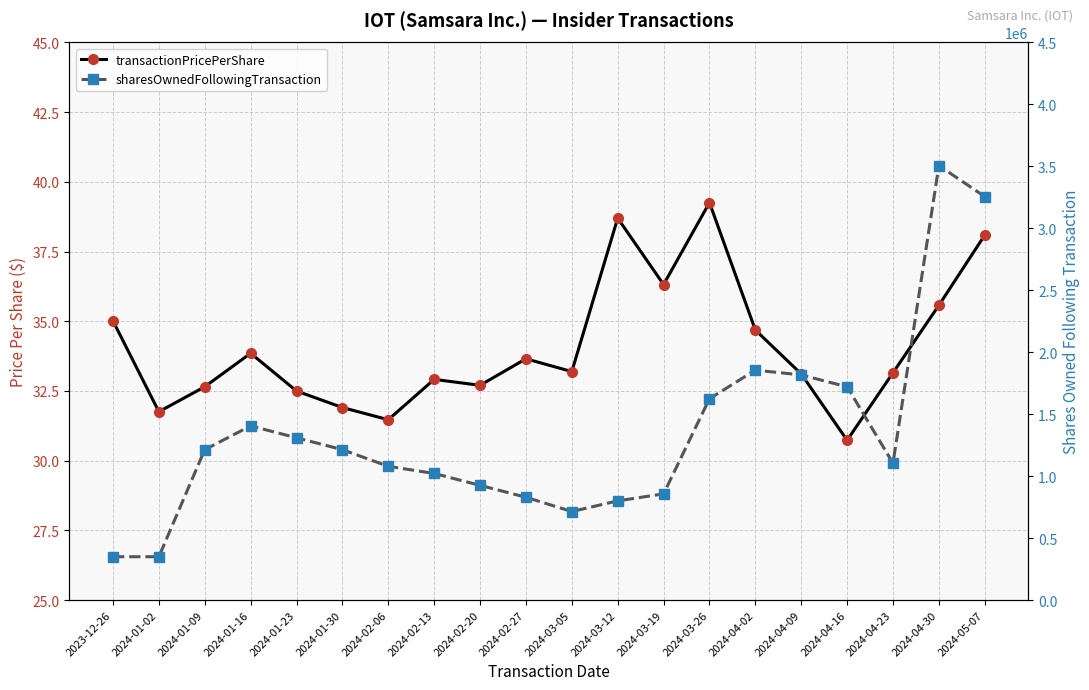

How many values in the transactionPricePerShare series are below 33?

8